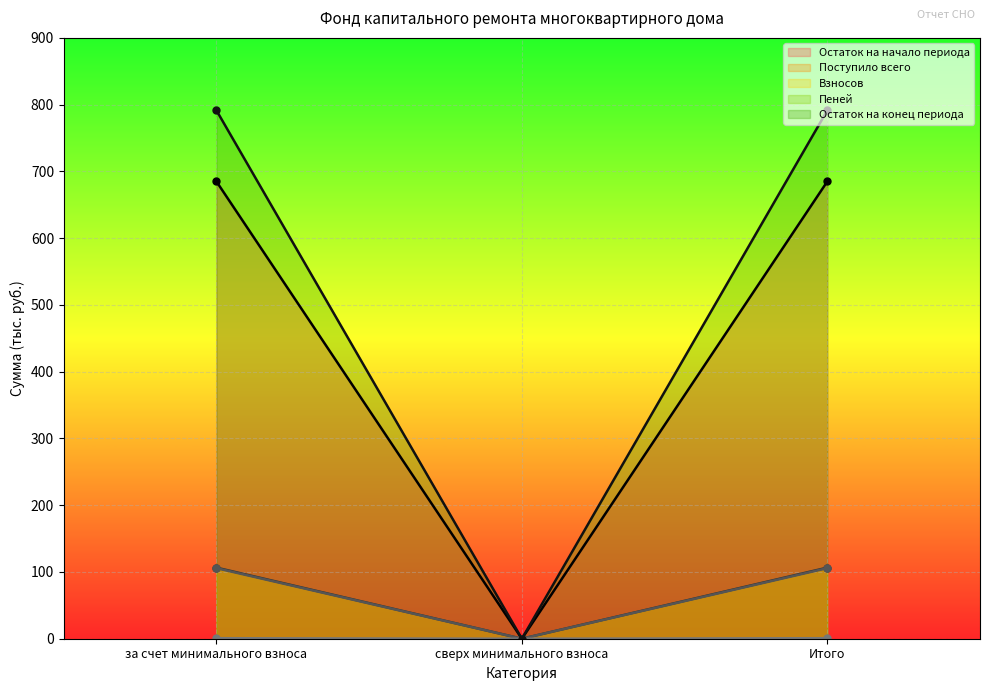

Reading left to right, what are all the values shown in this chart?

Остаток на начало периода: за счет минимального взноса=106.5	сверх минимального взноса=0.0	Итого=106.5
Поступило всего: за счет минимального взноса=684.9	сверх минимального взноса=0.0	Итого=684.9
Взносов: за счет минимального взноса=105.7	сверх минимального взноса=0.0	Итого=105.7
Пеней: за счет минимального взноса=0.8	сверх минимального взноса=0.0	Итого=0.8
Остаток на конец периода: за счет минимального взноса=791.4	сверх минимального взноса=0.0	Итого=791.4